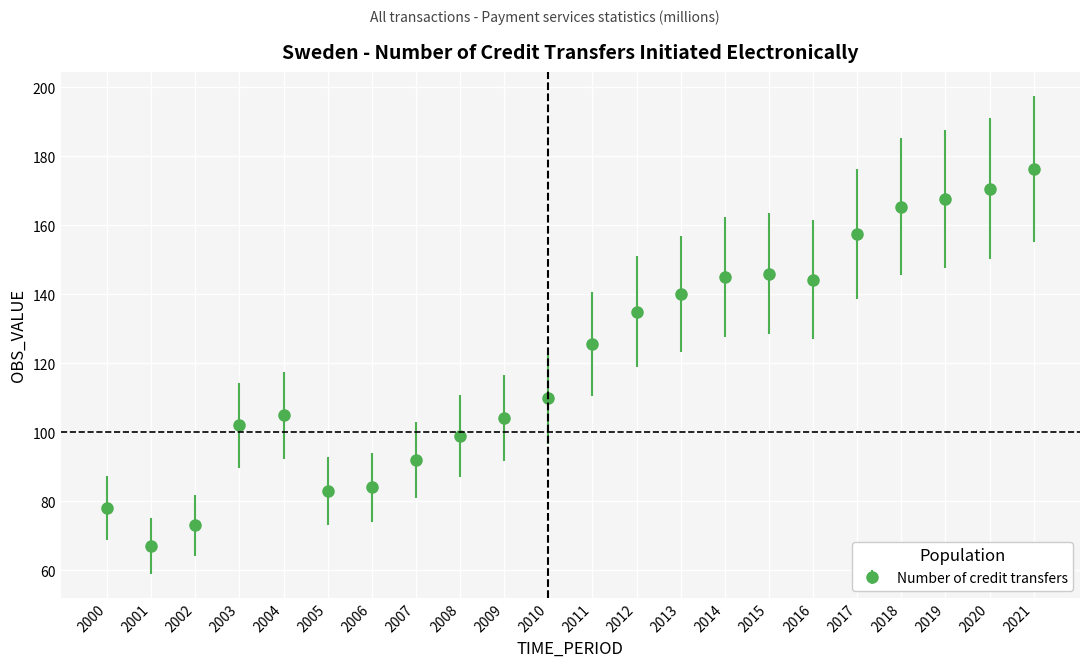

What is the greatest value displayed?

176.4